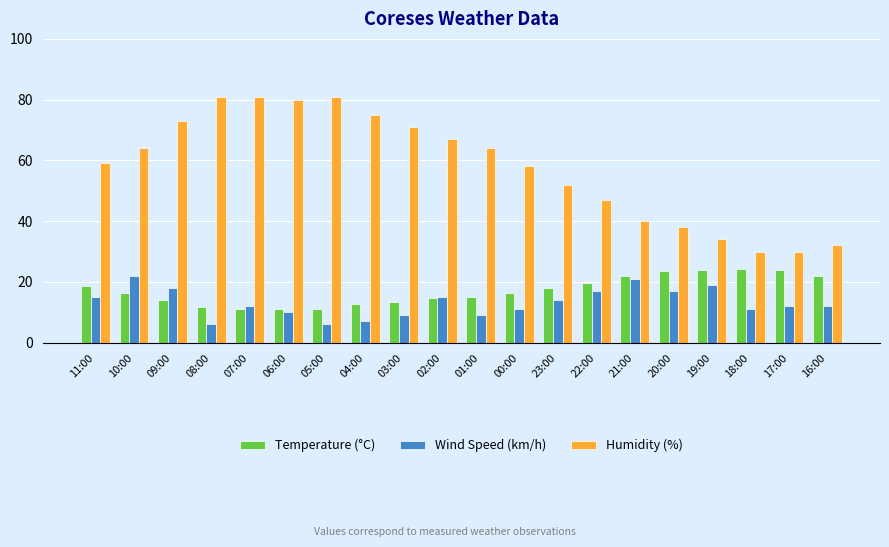

Which series changed the most between 22:00 and 18:00?

Humidity (%)